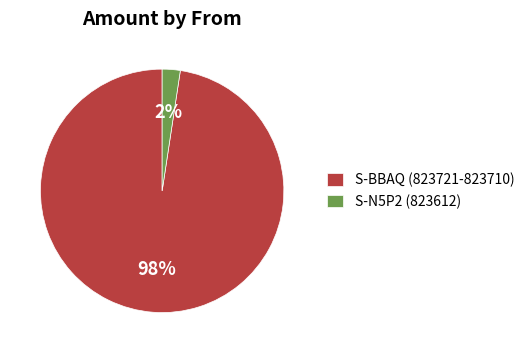

Is the sum of S-N5P2 (823612) and S-BBAQ (823721-823710) greater than half?

Yes